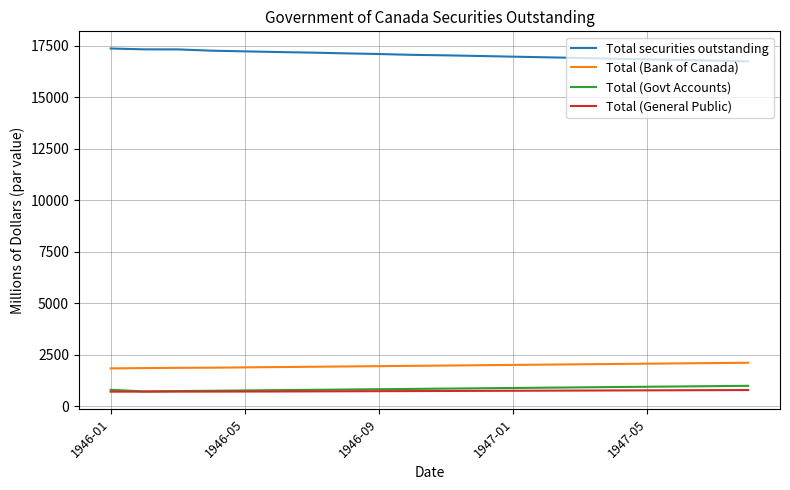

What is the minimum value for Total (Govt Accounts)?

708